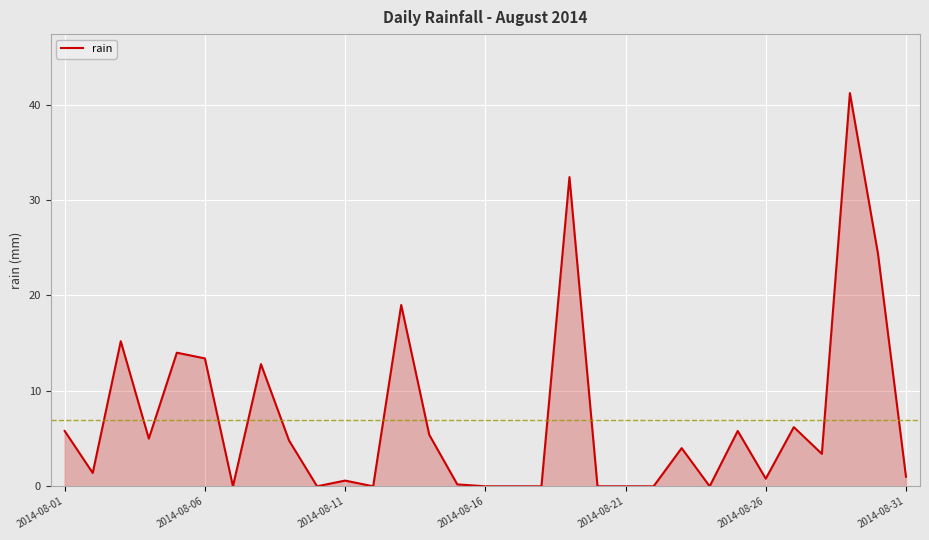

What is the greatest value displayed?

41.2